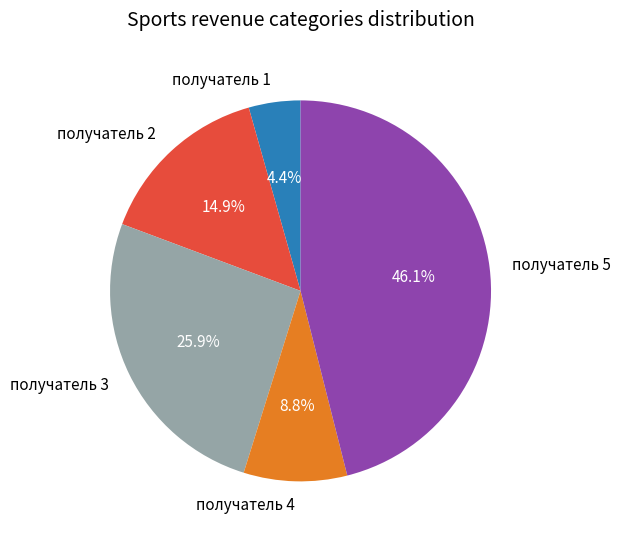

To the nearest percent, what percentage of the pie is получатель 3?

26%